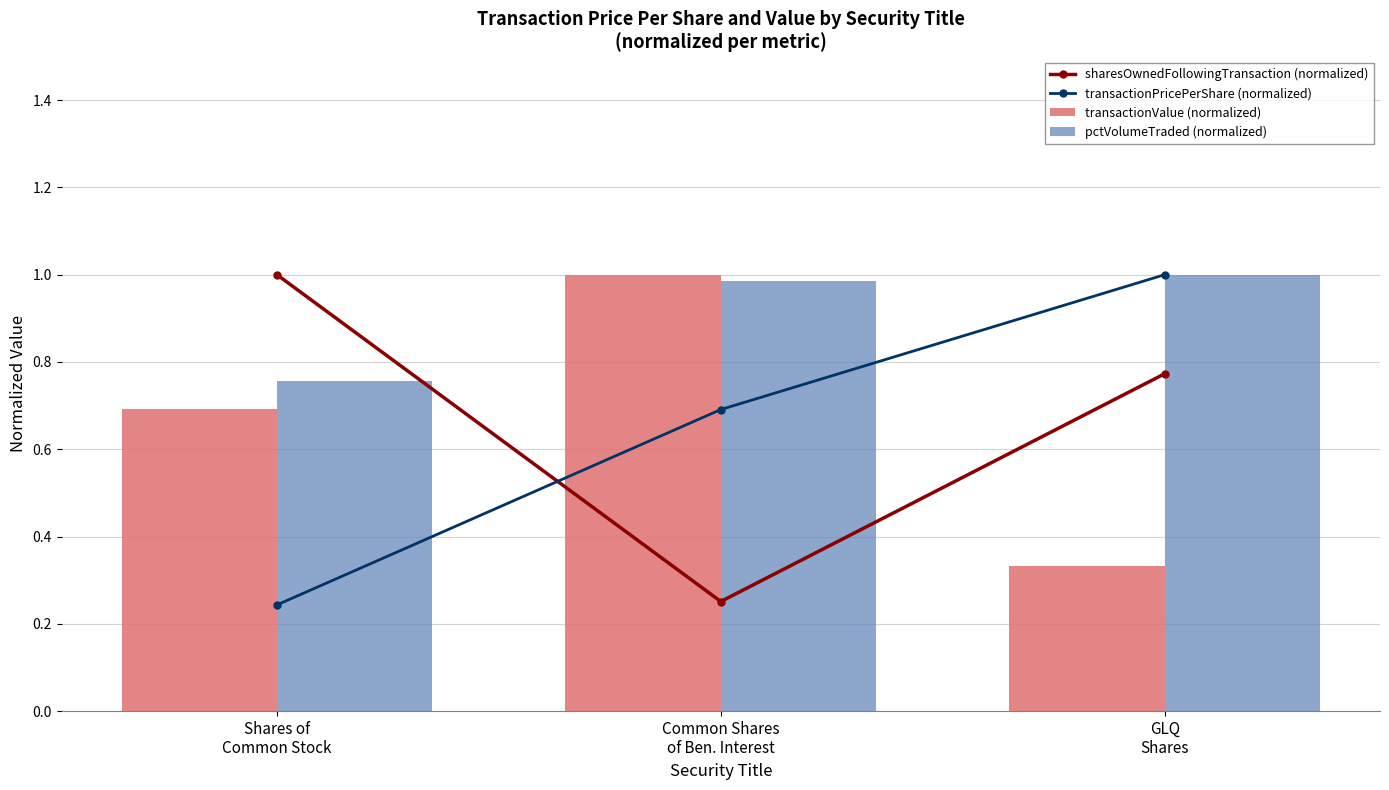

What is the sum of the transactionPricePerShare (normalized) values at Shares of
Common Stock and Common Shares
of Ben. Interest?

0.9